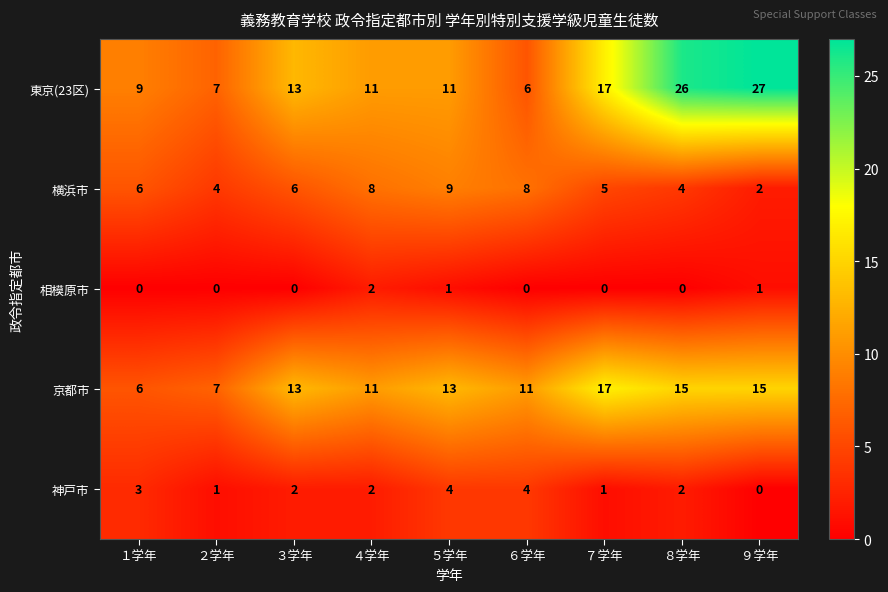

Which label corresponds to the largest value in the chart?

９学年